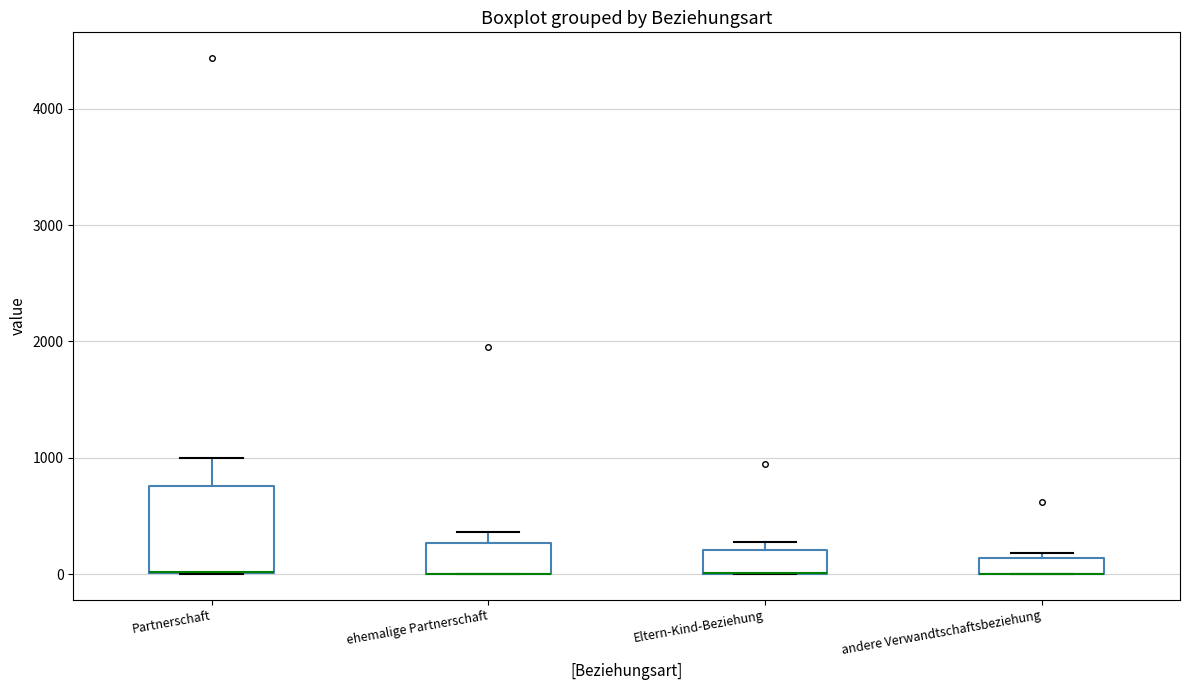

Where is the upper edge of the box for andere Verwandtschaftsbeziehung on the y-axis? The values are not printed on the chart, so give them approximately, as read against the axis.

100